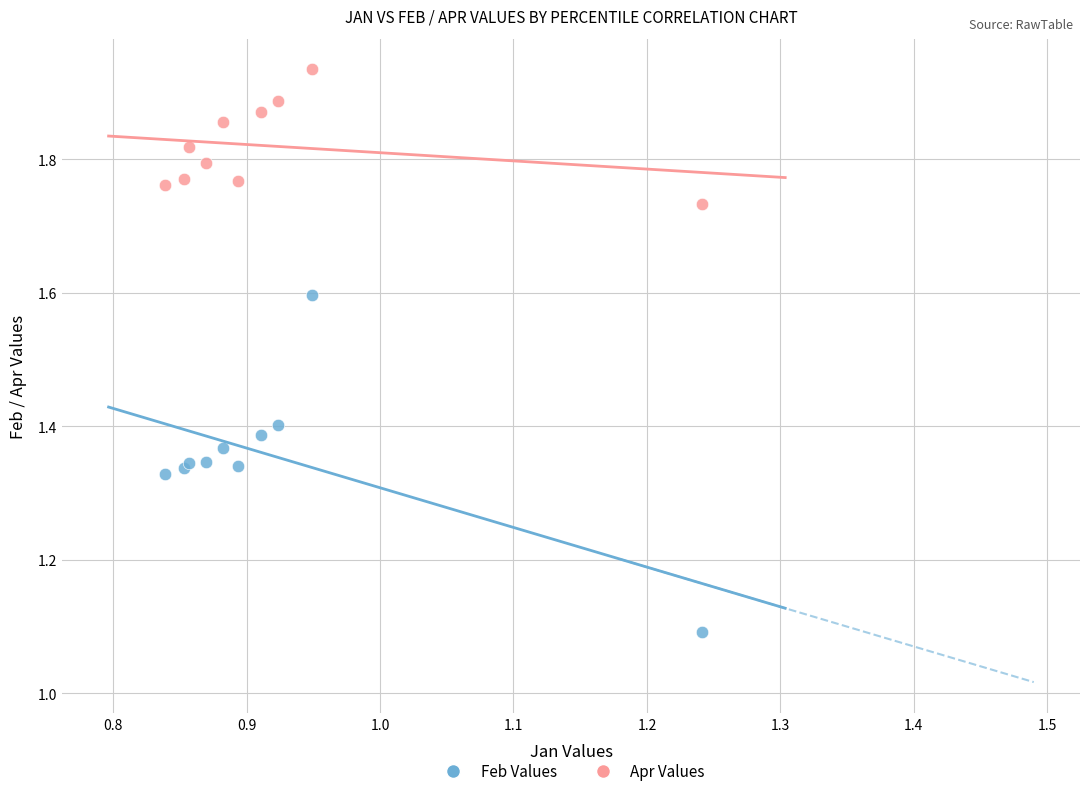

In the Feb Values series, what Y value is closest to 1?

1.1